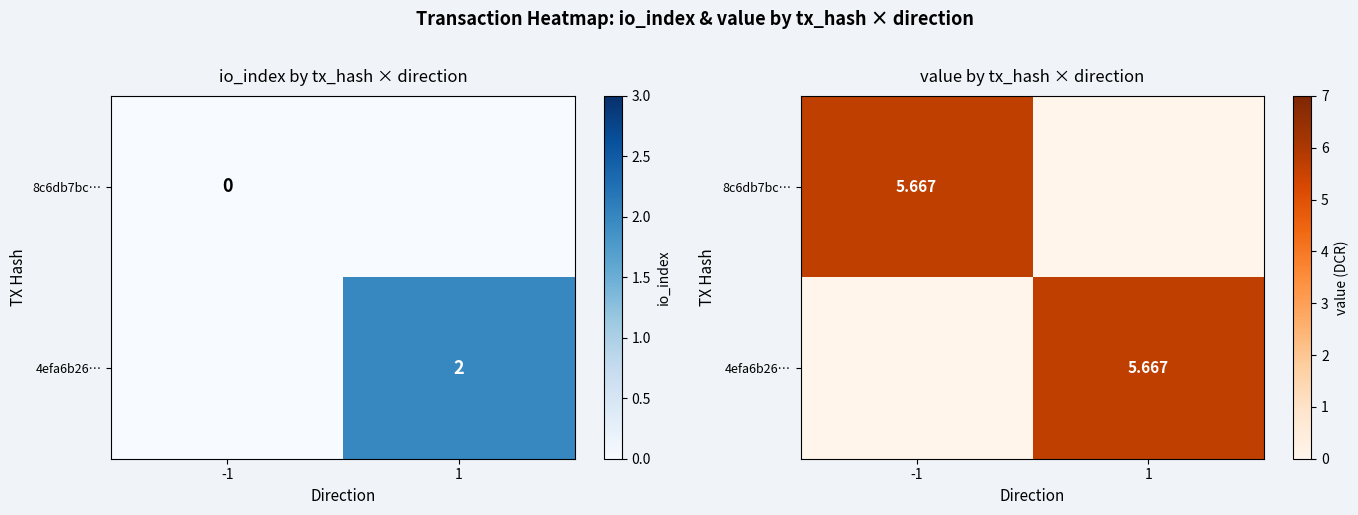

Is it true that 4efa6b26… equals 0.0 at -1?

True